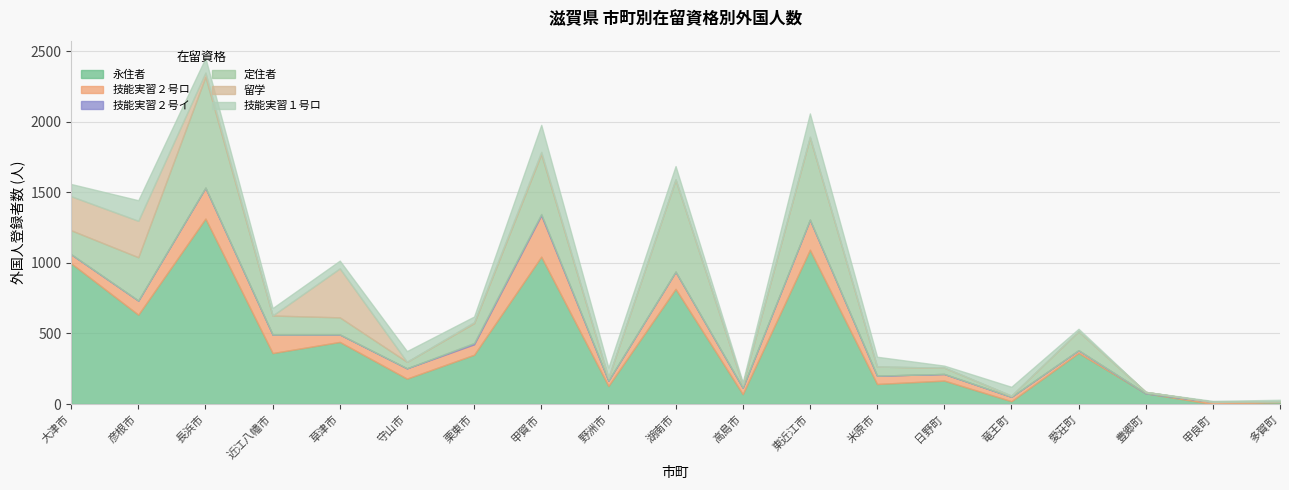

In 技能実習２号ロ, how many points are lower than both neighbors (excluding endpoints)?

4